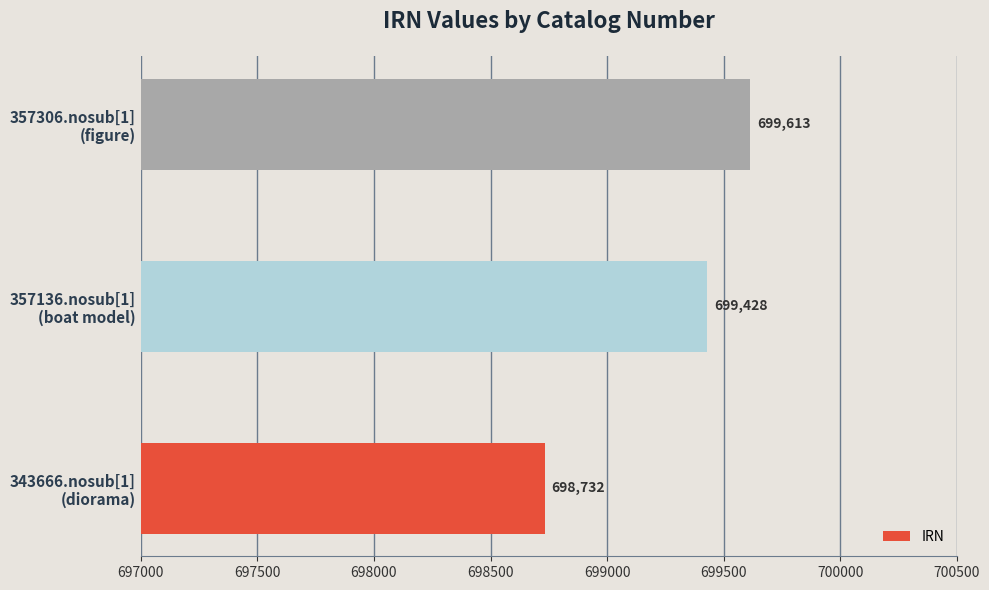

Rank the categories by value from lowest to highest.

343666.nosub[1]
(diorama), 357136.nosub[1]
(boat model), 357306.nosub[1]
(figure)